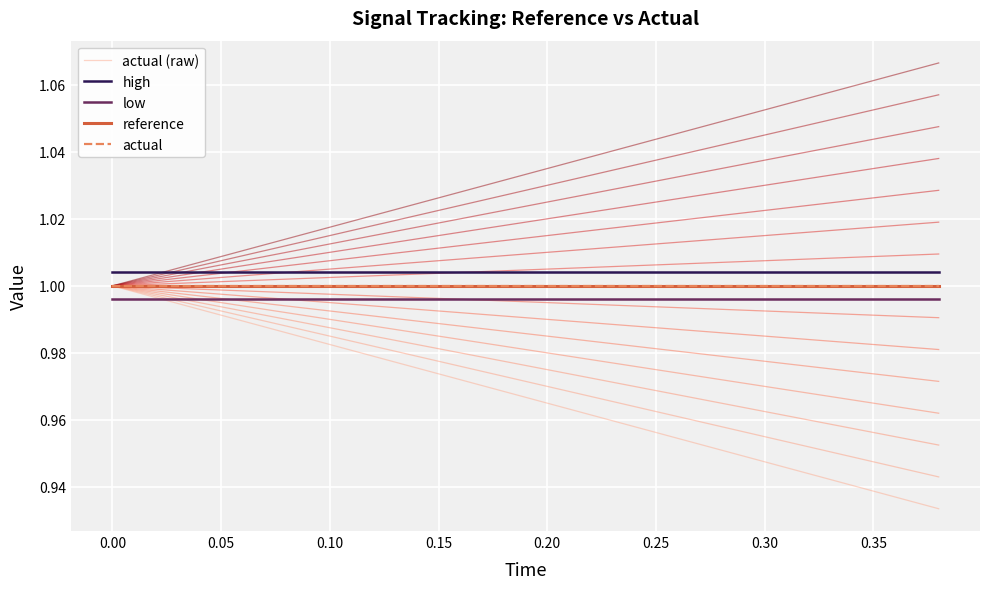

What is the sum of all high values?

20.1